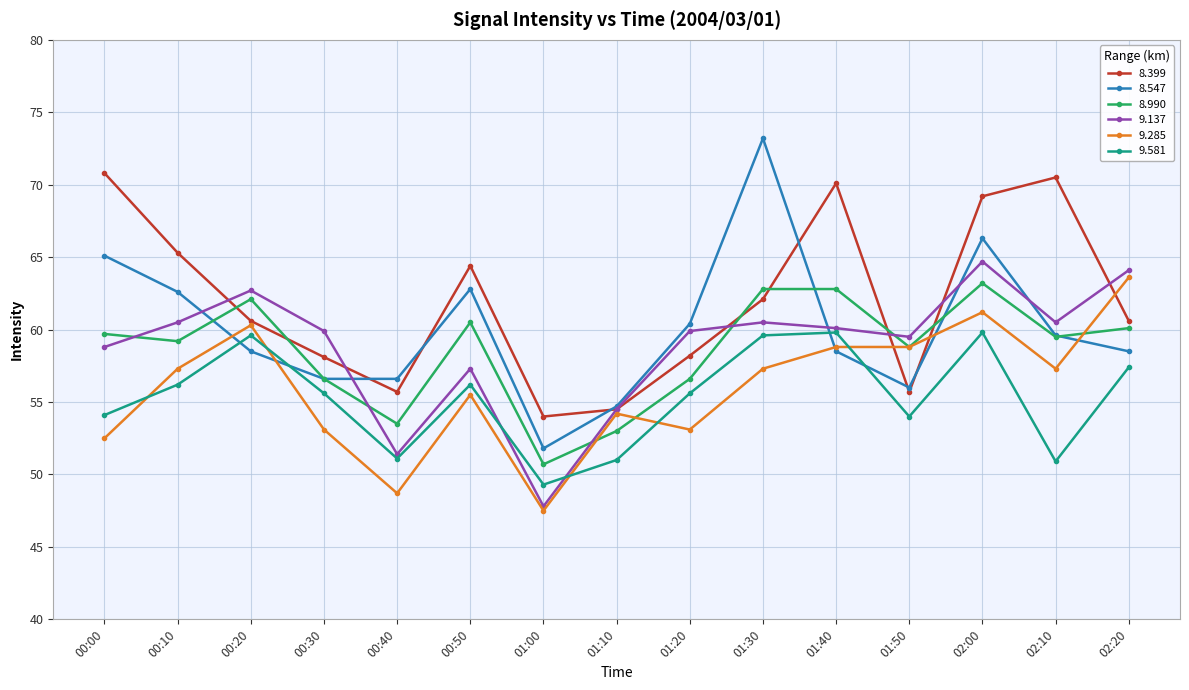

What is the total value across all series at 00:50?

356.7